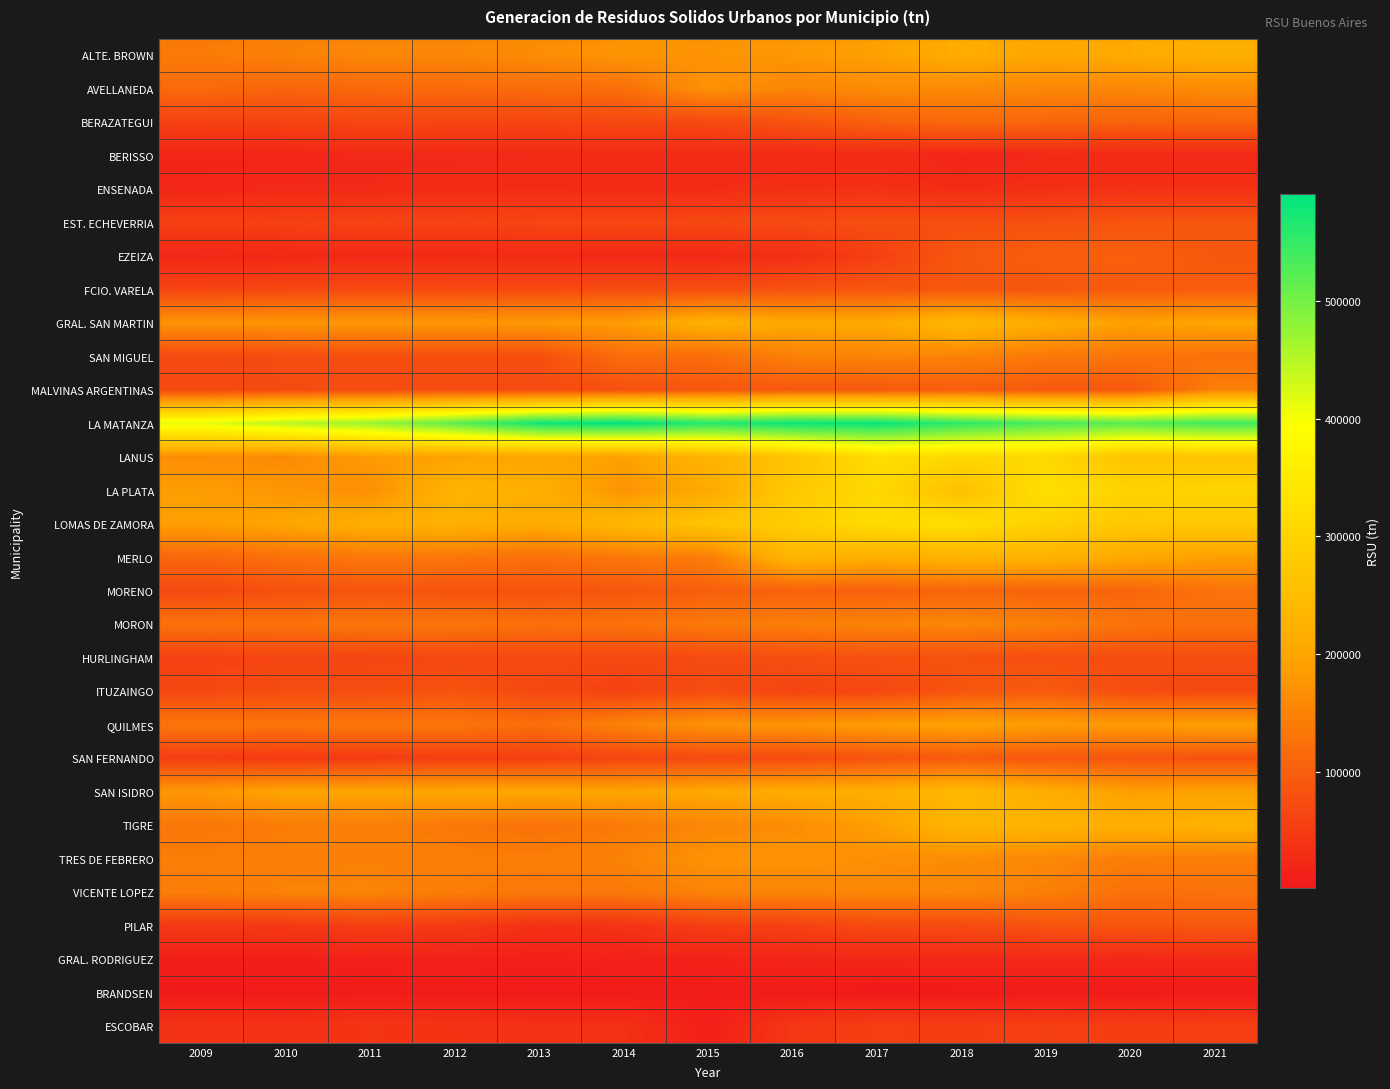

What is the total value across all series at 2014?

3575732.1